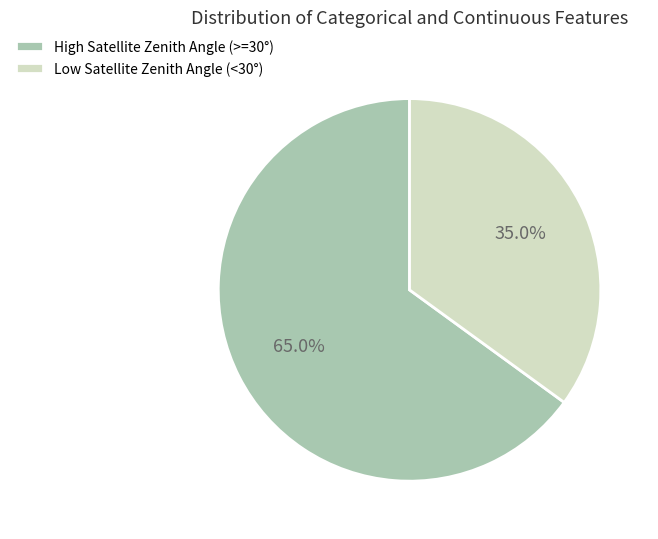

What is the ratio of the value at High Satellite Zenith Angle (>=30°) to the value at Low Satellite Zenith Angle (<30°)?

1.9